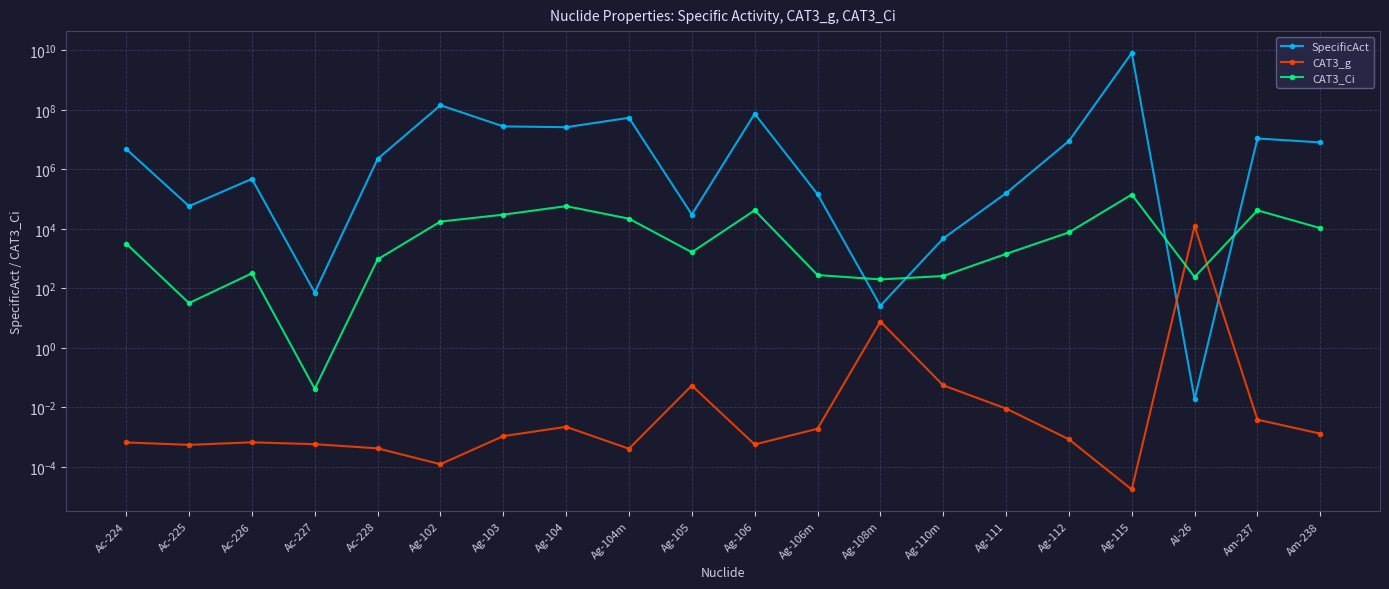

At how many categories does at least one series exceed 3811489764?

1